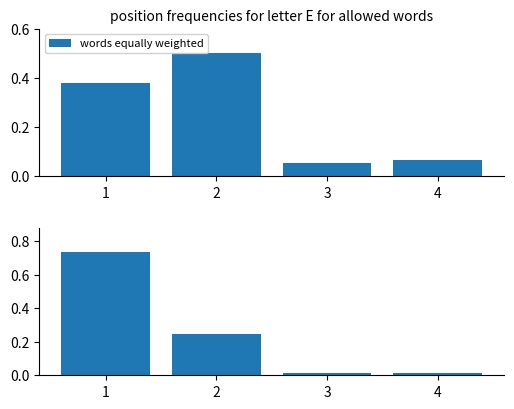

What is the sum of the words equally weighted values at 3 and 4?

0.1